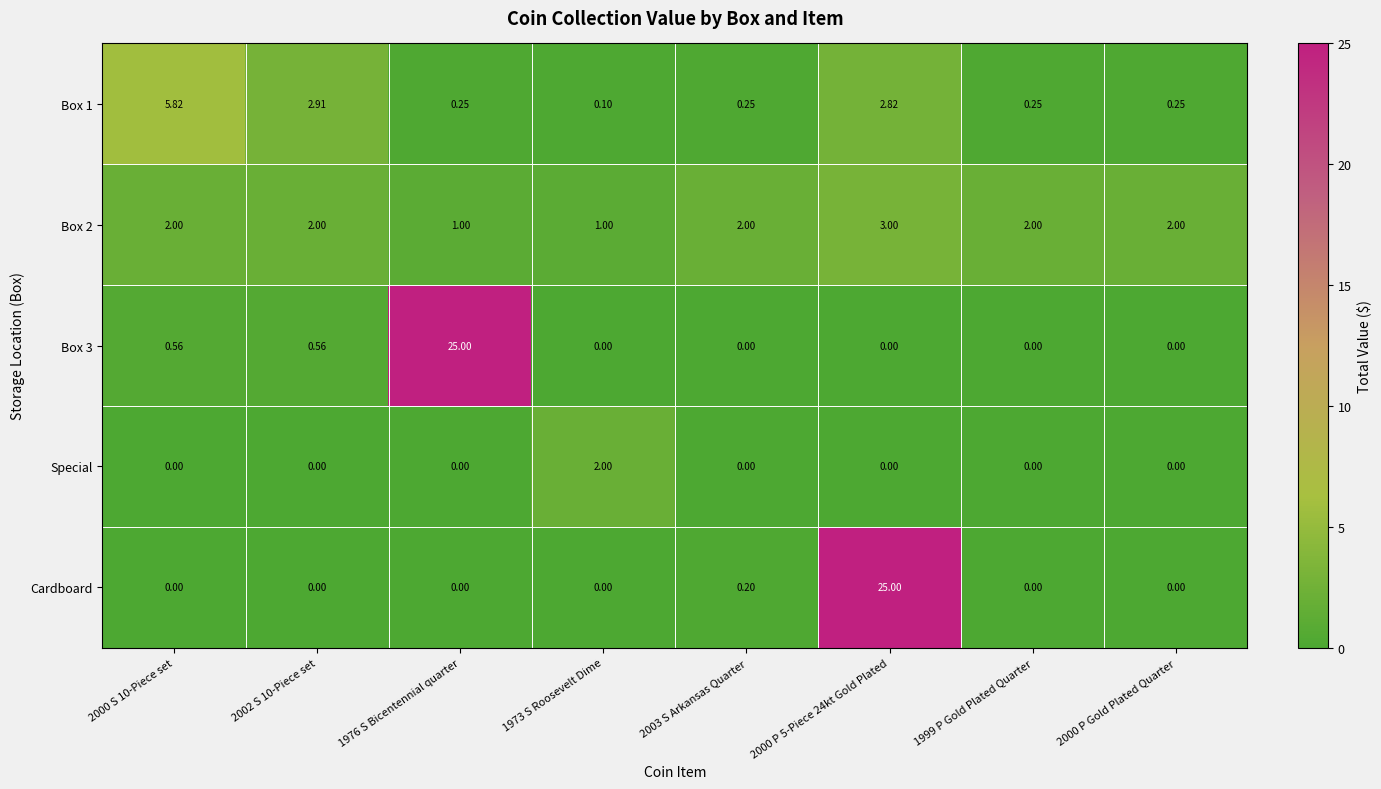

What is the total value across all series at 2000 P 5-Piece 24kt Gold Plated?

30.8